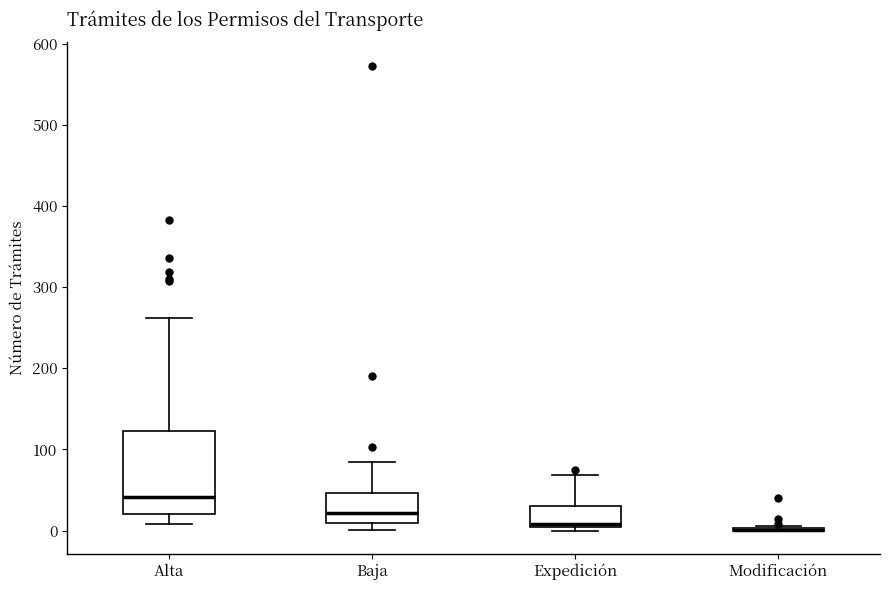

Reading left to right, read every box against the y-axis: the position of its median line, the range the box covers, and the ends of its whiskers. The values are not printed on the chart, so give them approximately, as read against the axis.

Alta: median 40, box 20 to 120, whiskers 10 to 260
Baja: median 20, box 10 to 50, whiskers 0 to 90
Expedición: median 10, box 0 to 30, whiskers 0 (just below the box's lower edge) to 70
Modificación: box collapsed to a line at 0, whiskers 0 to 10